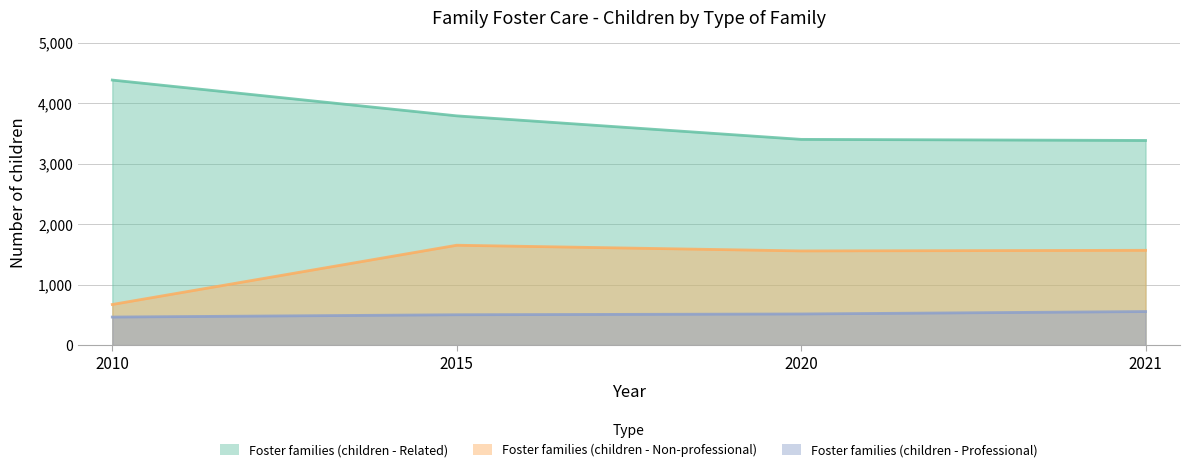

What is the value of the Foster families (children - Professional) point at the 4th from the left?

556